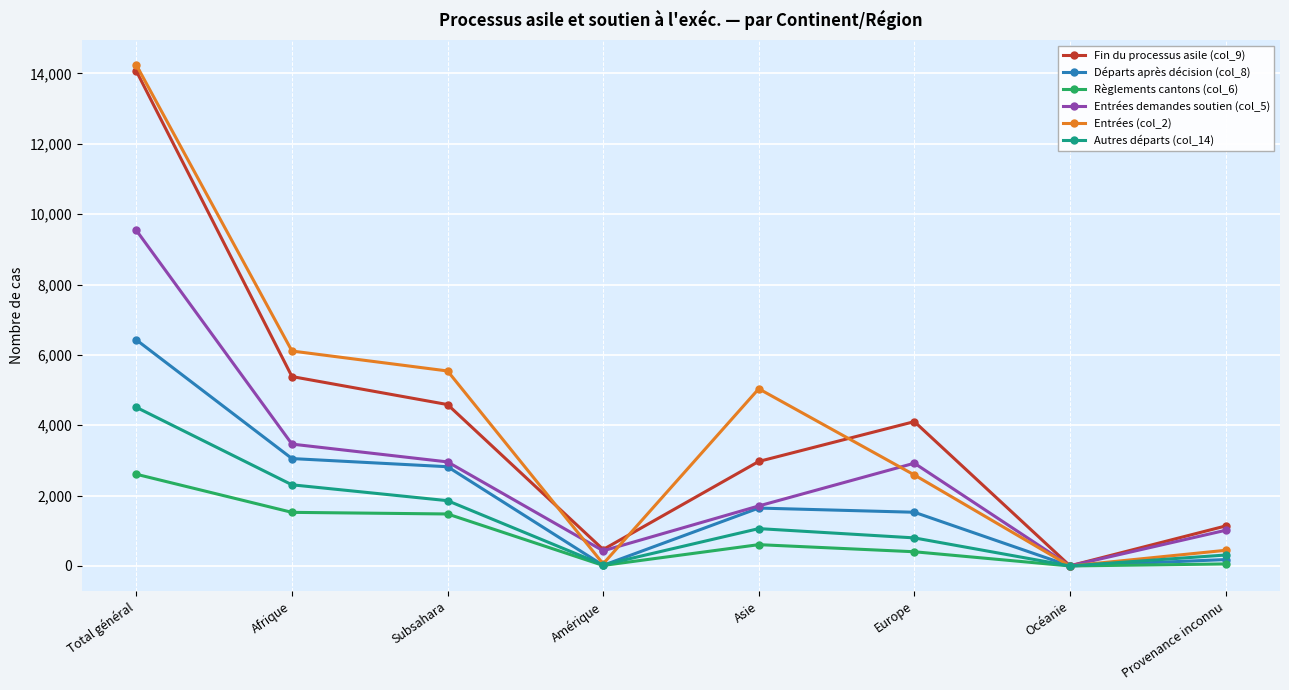

How many data points in Règlements cantons (col_6) are less than 606?

4